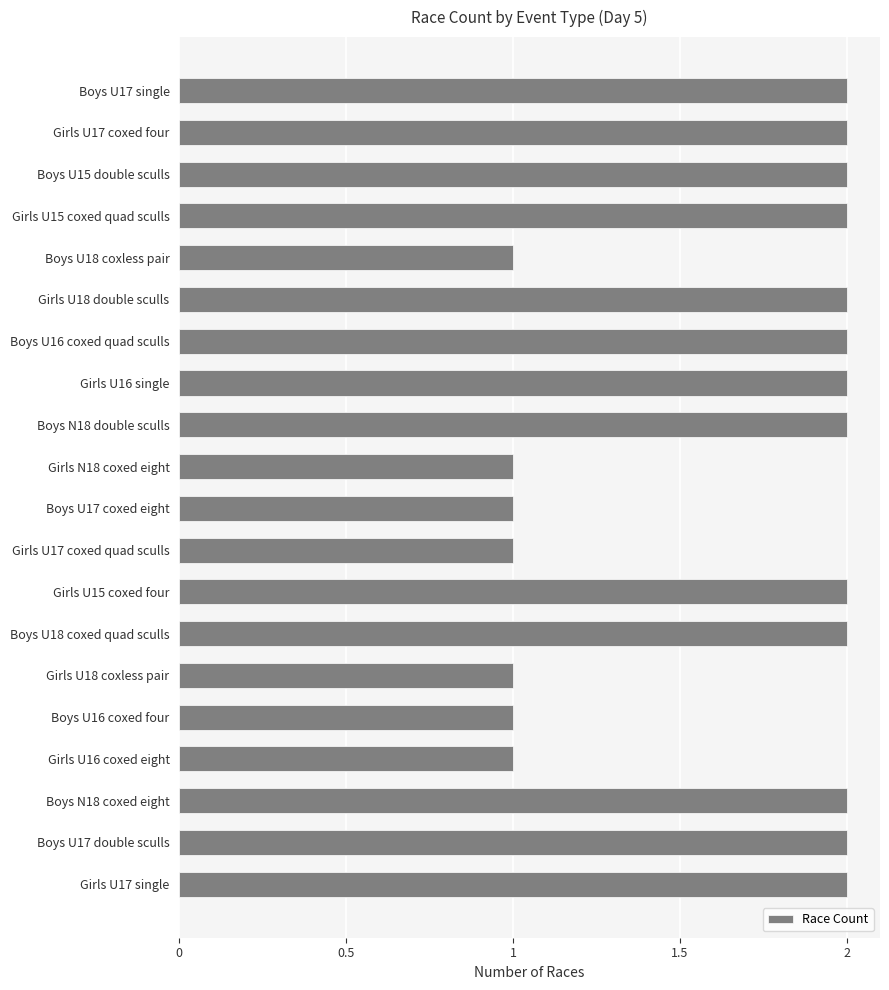

Does the chart contain any negative values?

No